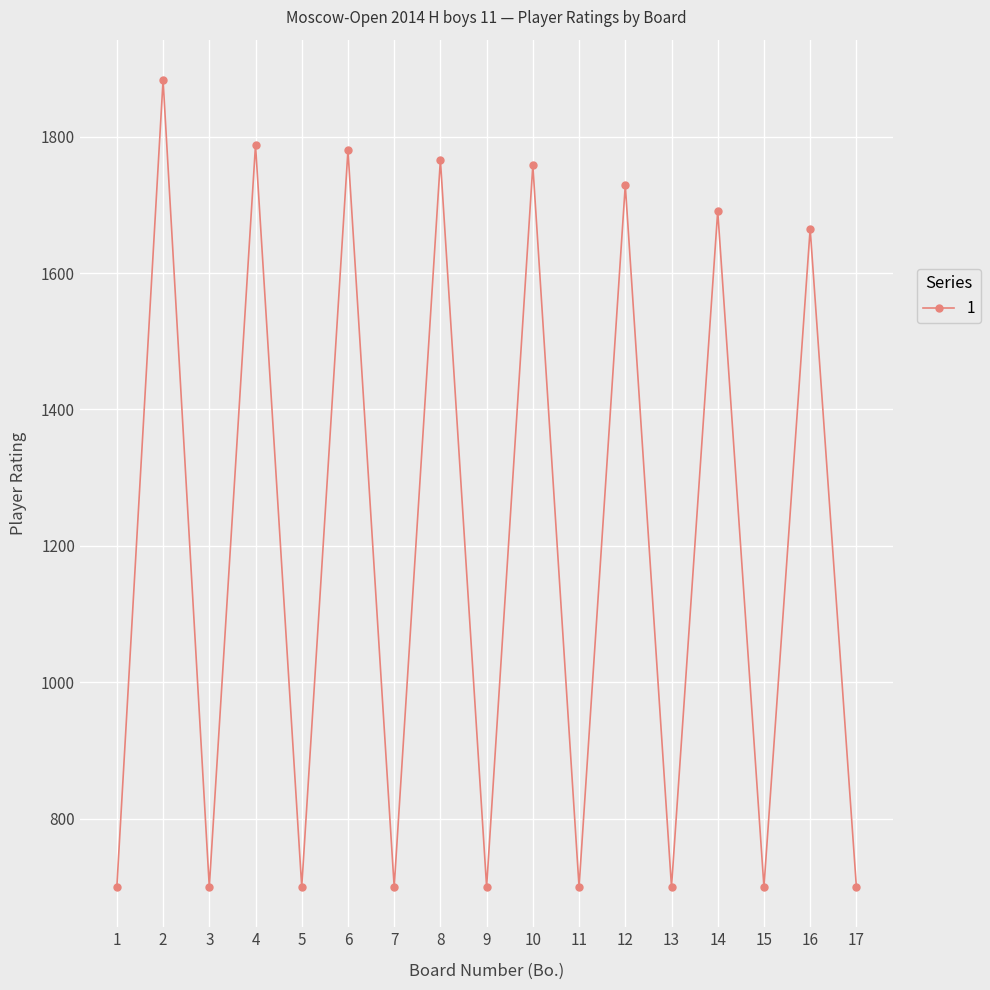

What is the difference between the maximum and minimum values?

1183